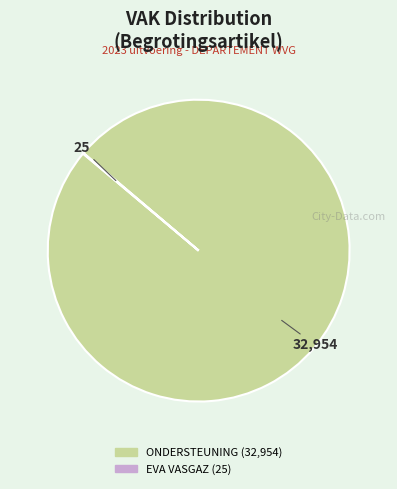

Is there a majority slice in this chart?

Yes